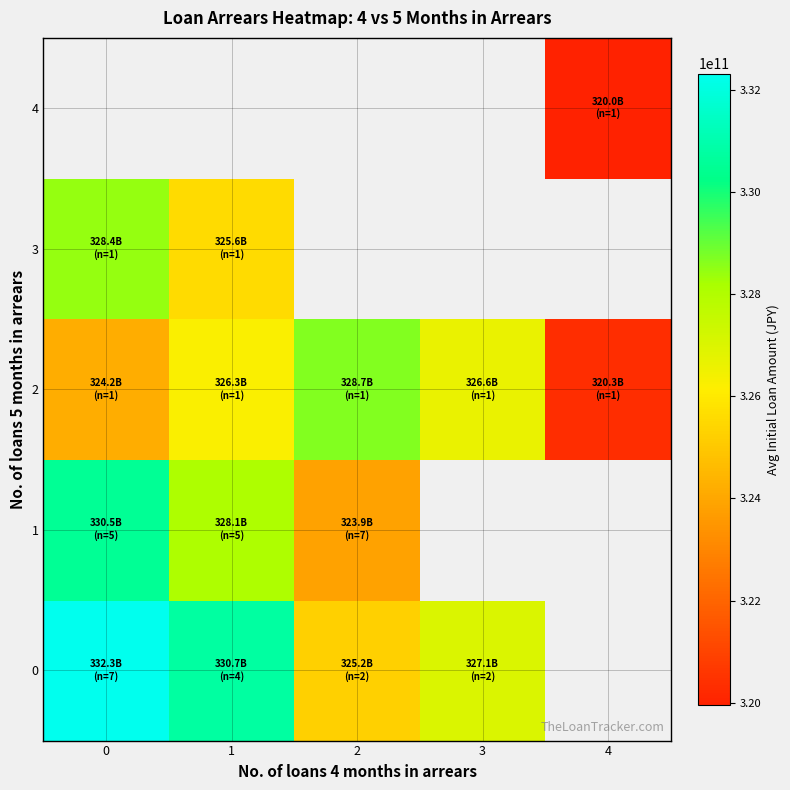

Between 0 and 1, which series saw the biggest shift?

3